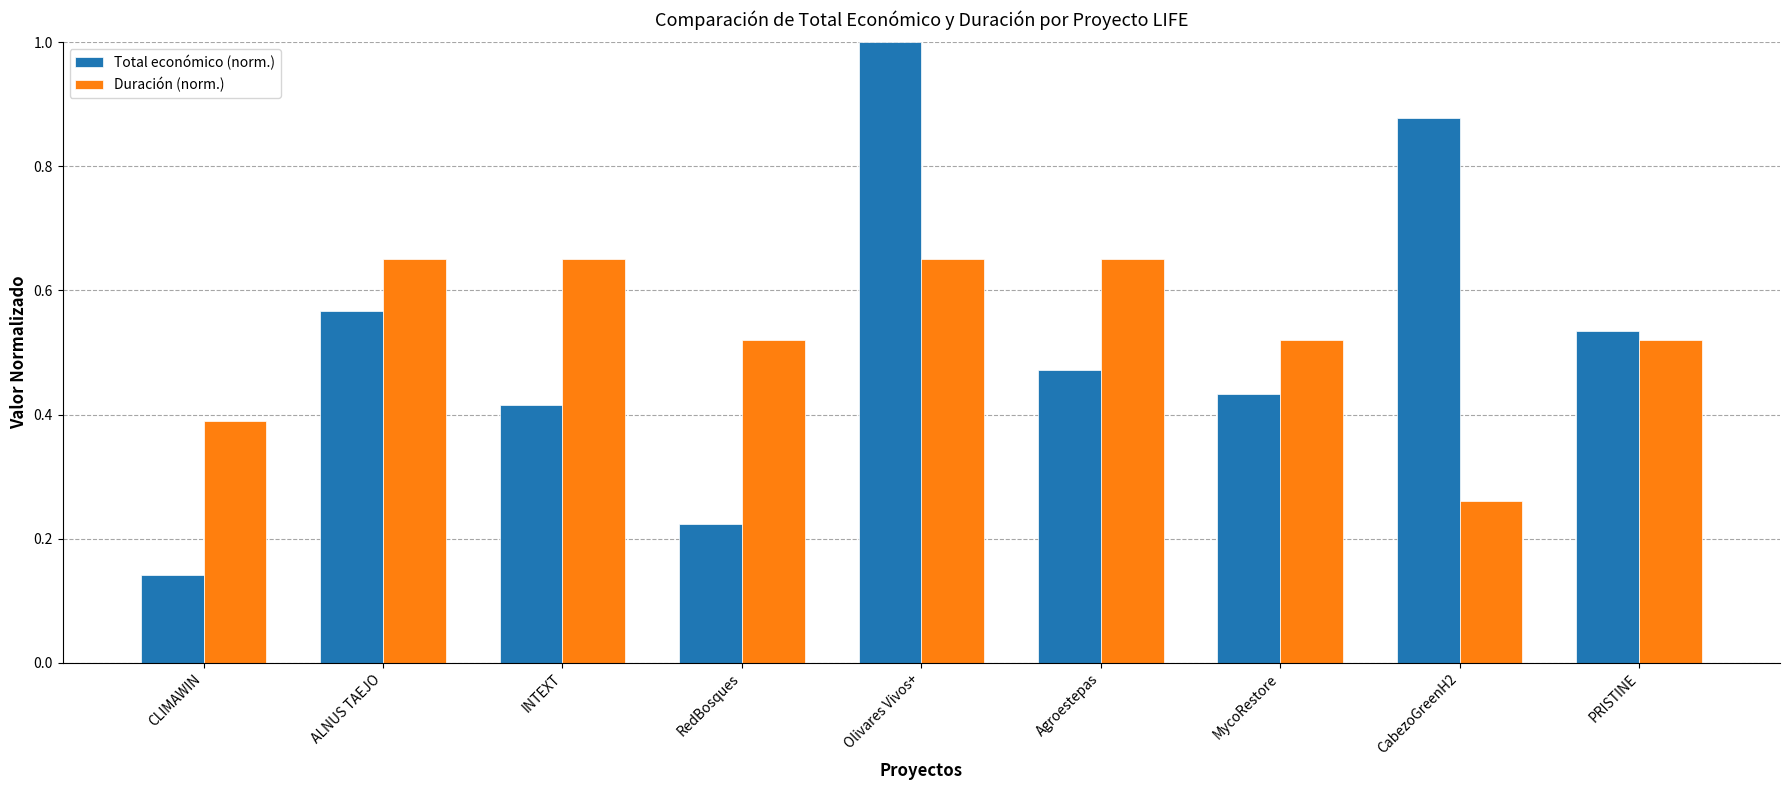

Are the bars horizontal?

No